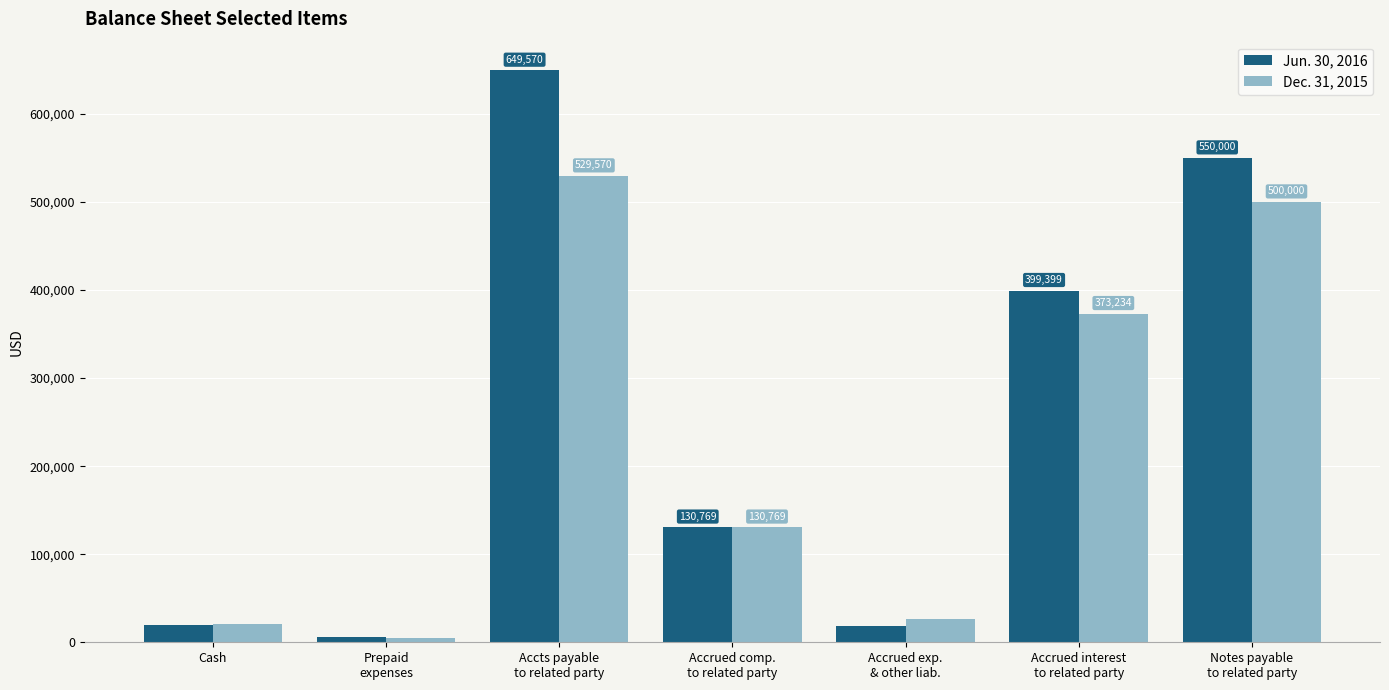

What is the total value across all series at Cash?

40093